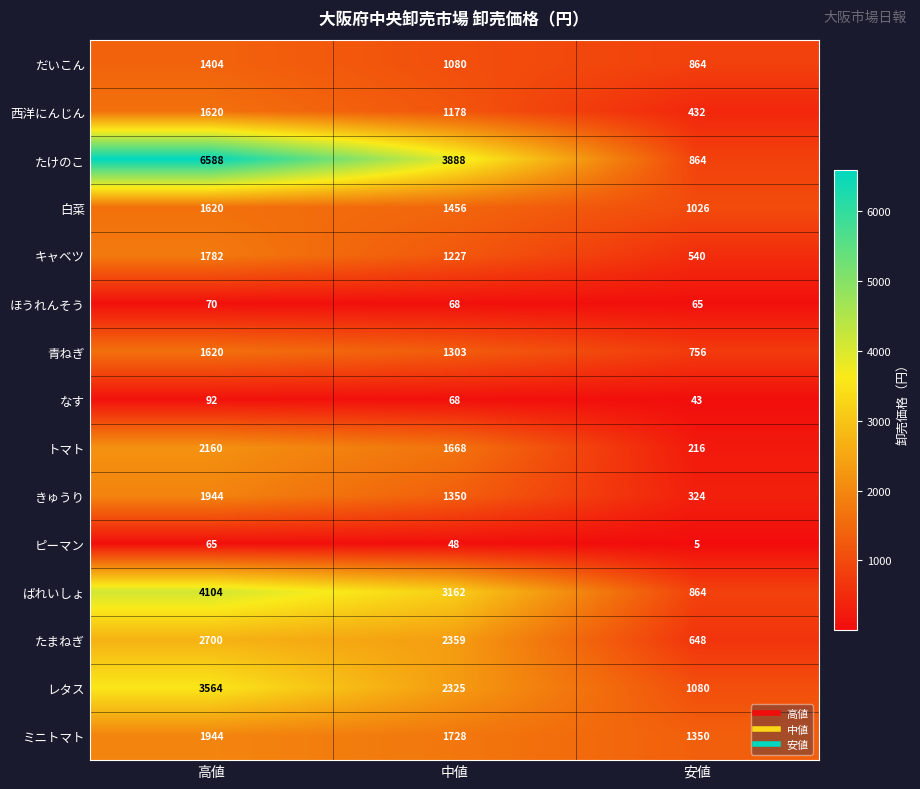

How many distinct data groups are displayed?

15